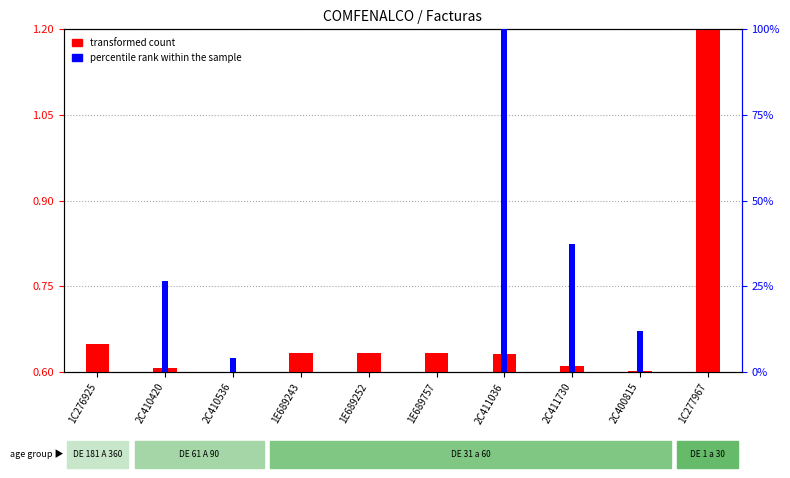

Which label corresponds to the smallest value in the chart?

1C276925